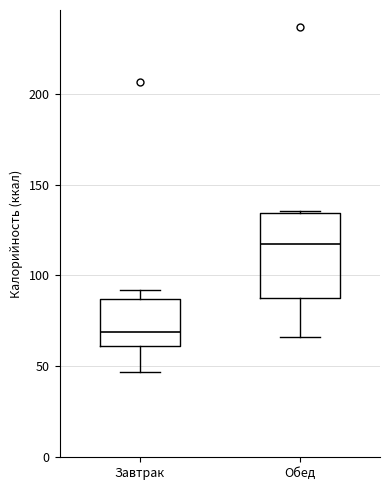

Which box is the tallest, from its lower edge to its upper edge?

Обед